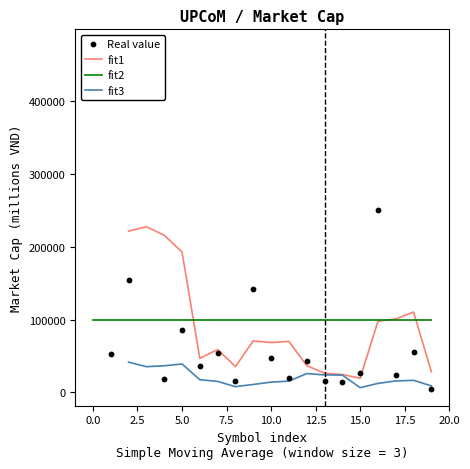

Which series has the largest Y range (max minus min)?

Real value